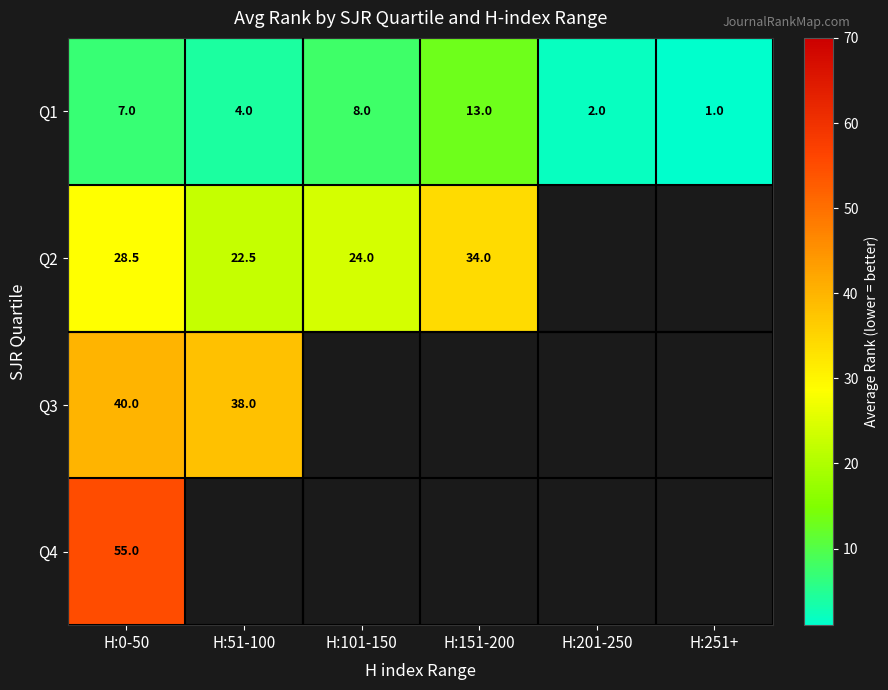

What is the difference between the second highest and minimum values in the Q1 series?

7.0